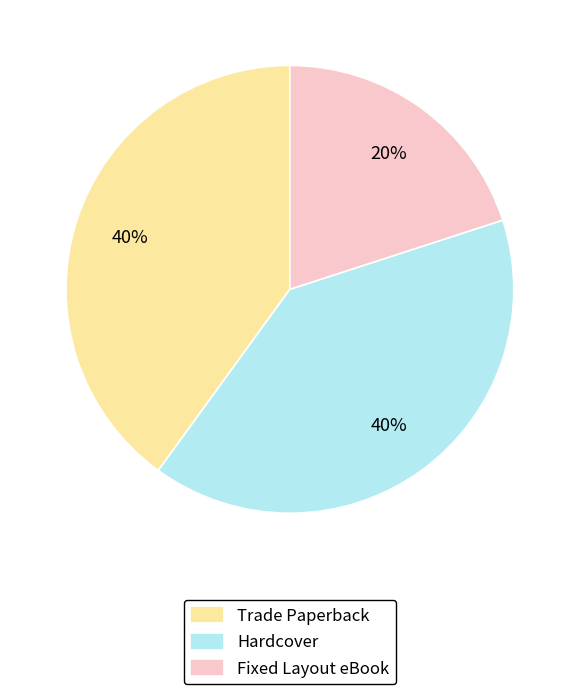

Does Hardcover represent more than half of the total?

No